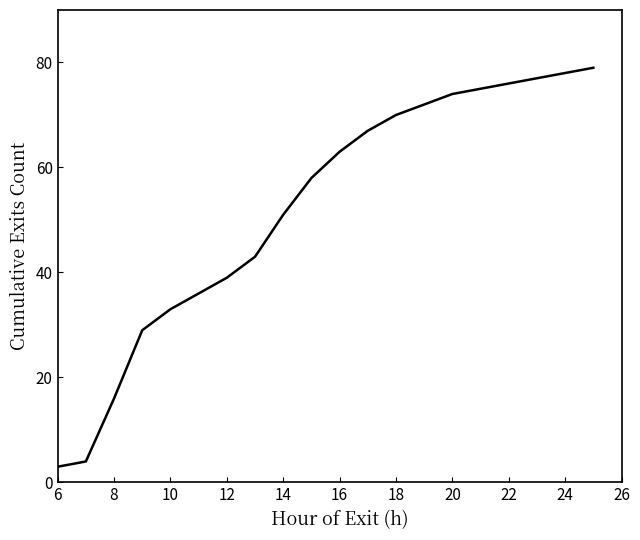

What is the greatest value displayed?

79